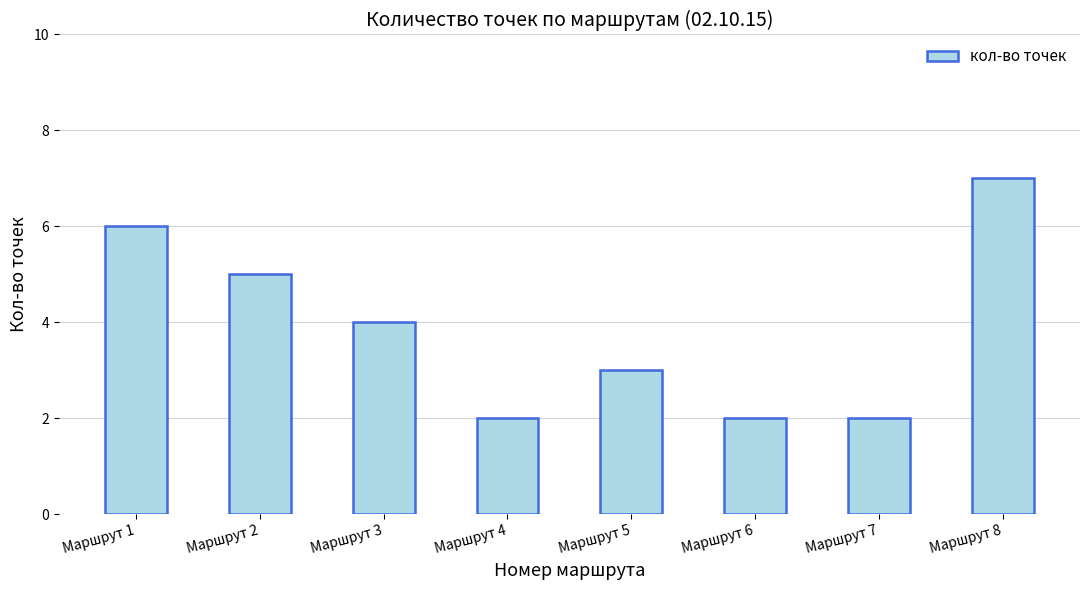

Is it true that the value at Маршрут 2 is 5?

True